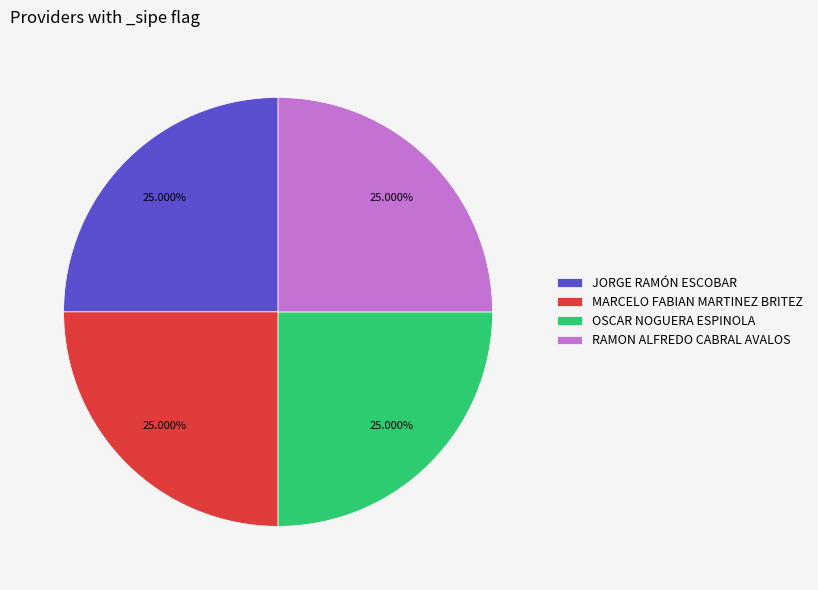

To the nearest percent, what portion does RAMON ALFREDO CABRAL AVALOS represent?

25%